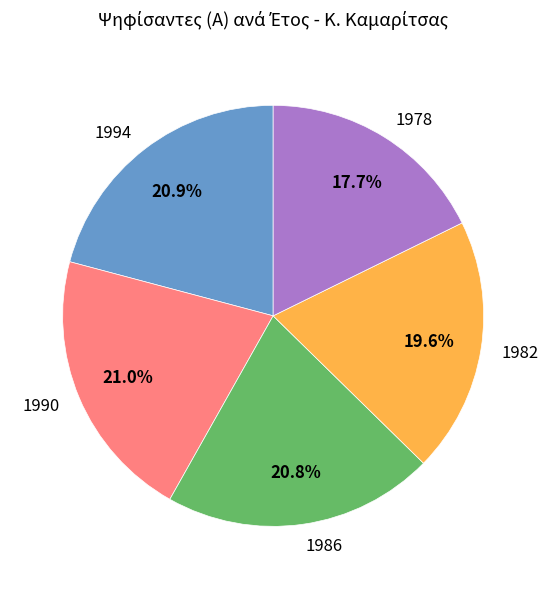

Approximately how many times larger is the value at 1982 compared to 1994?

0.9